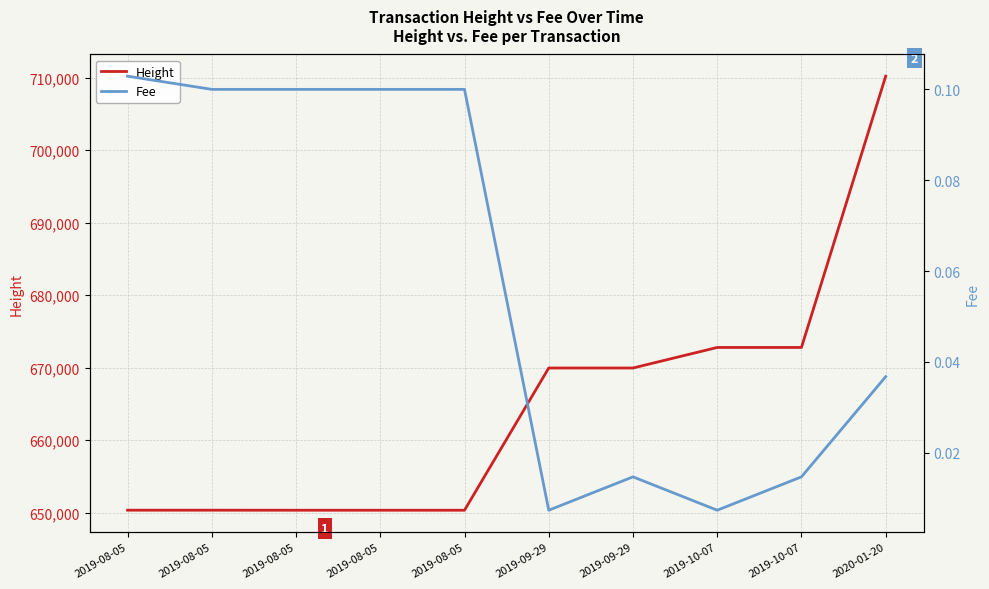

What are all the series names shown in the legend?

Height, Fee